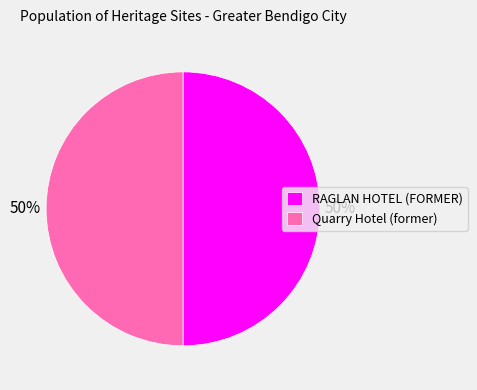

To the nearest percent, what is the average slice percentage?

50%